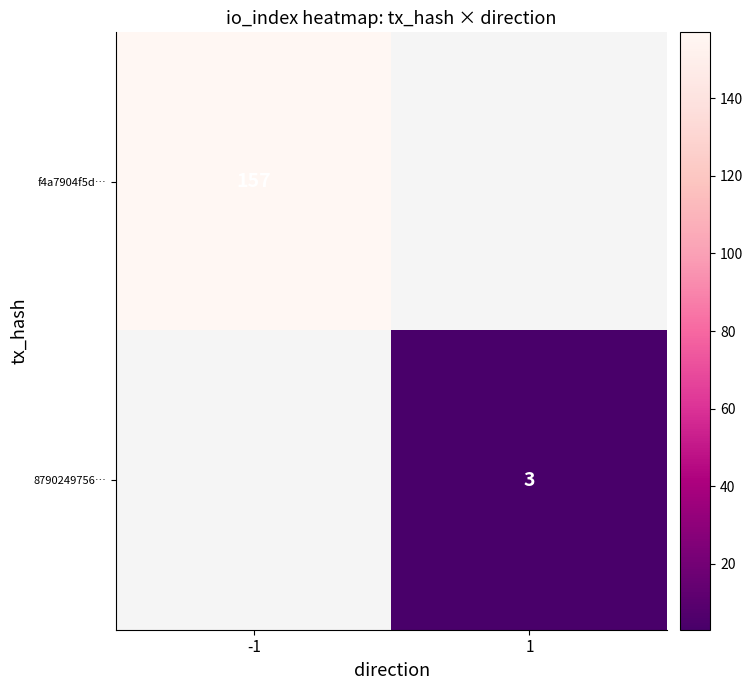

Is it true that 8790249756… equals 3 at 1?

True